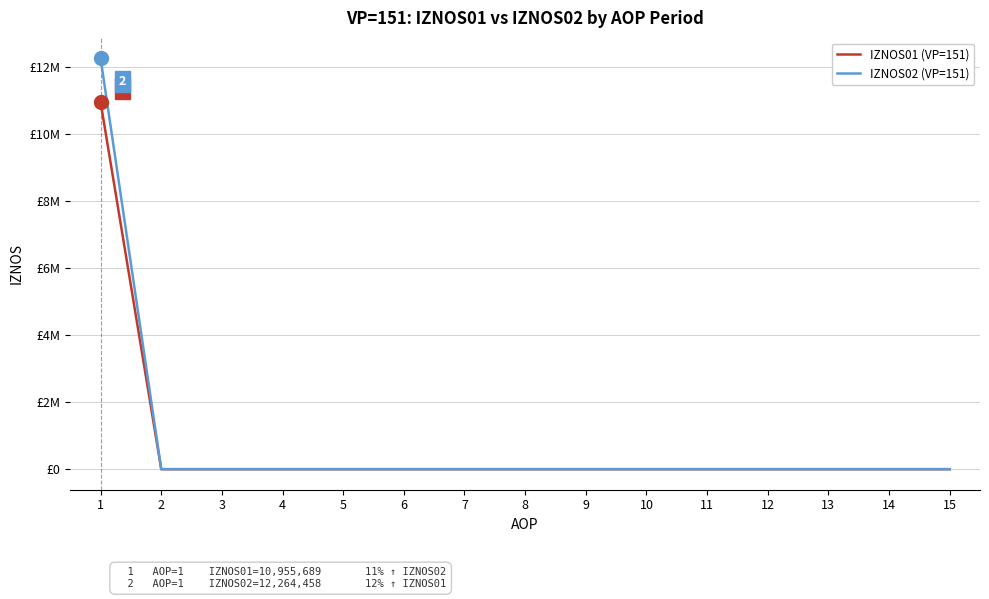

True or false: IZNOS02 (VP=151) has more than 1 interior local peaks.

False